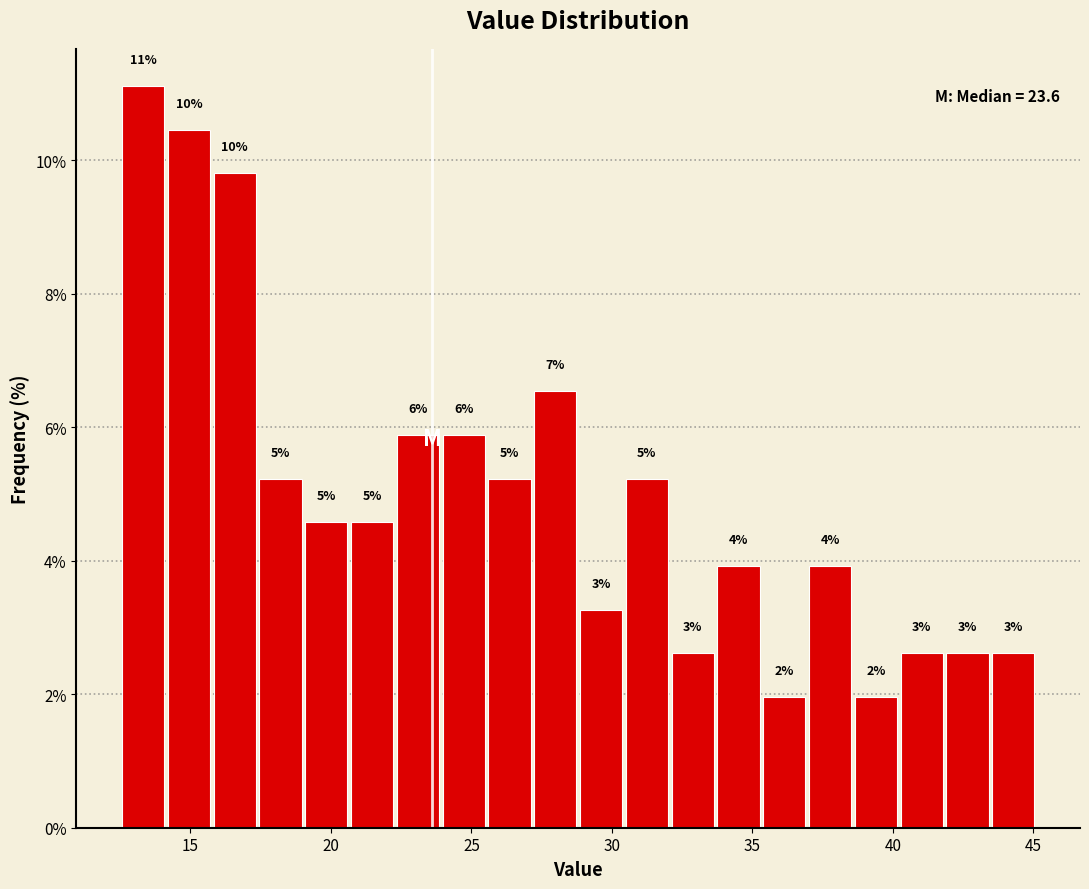

Read against the x-axis, roughly where is the centre of the tallest bar?

13.5